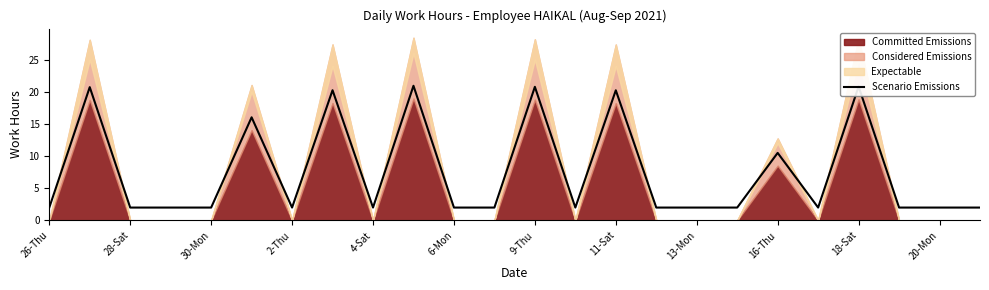

True or false: Scenario Emissions has a value of 2.0 at 28-Sat.

True